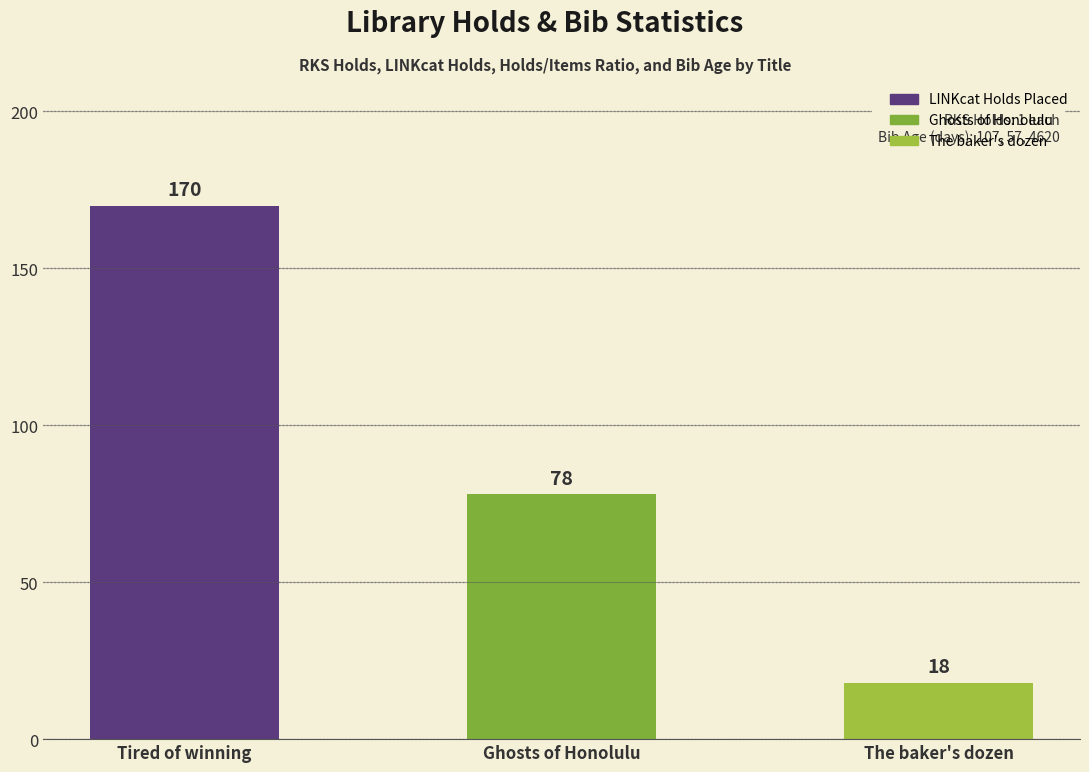

The chart shows a value of 18 at The baker's dozen. True or false?

True